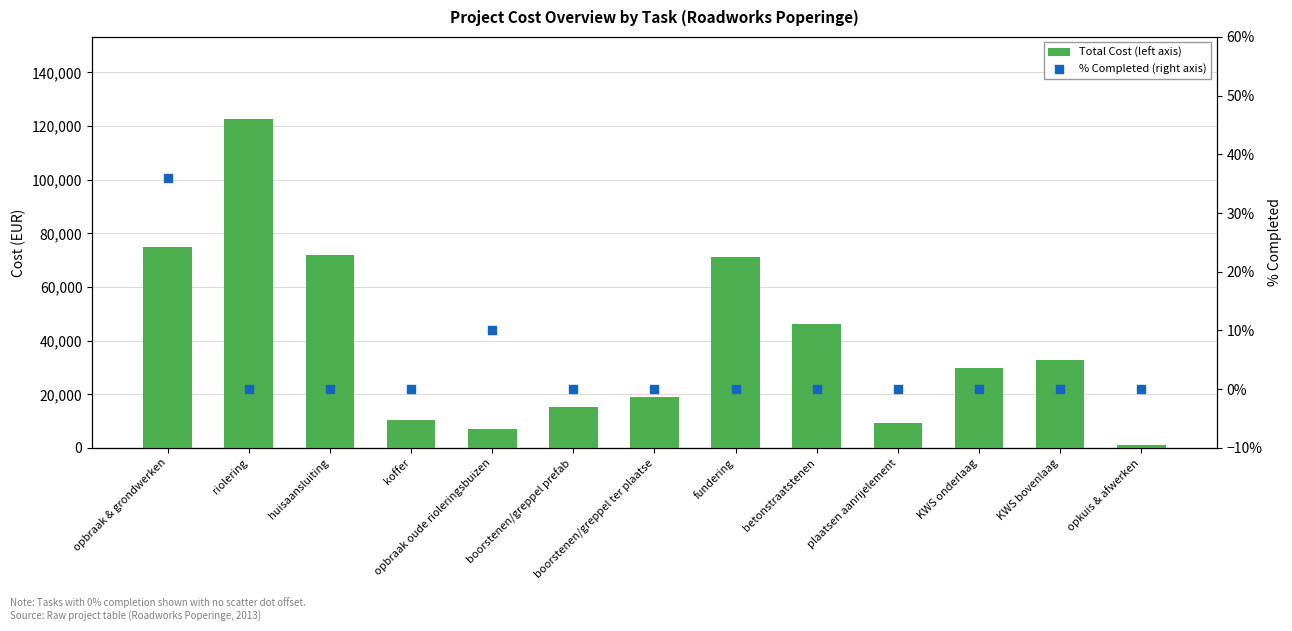

At how many categories does at least one series exceed 119359?

1